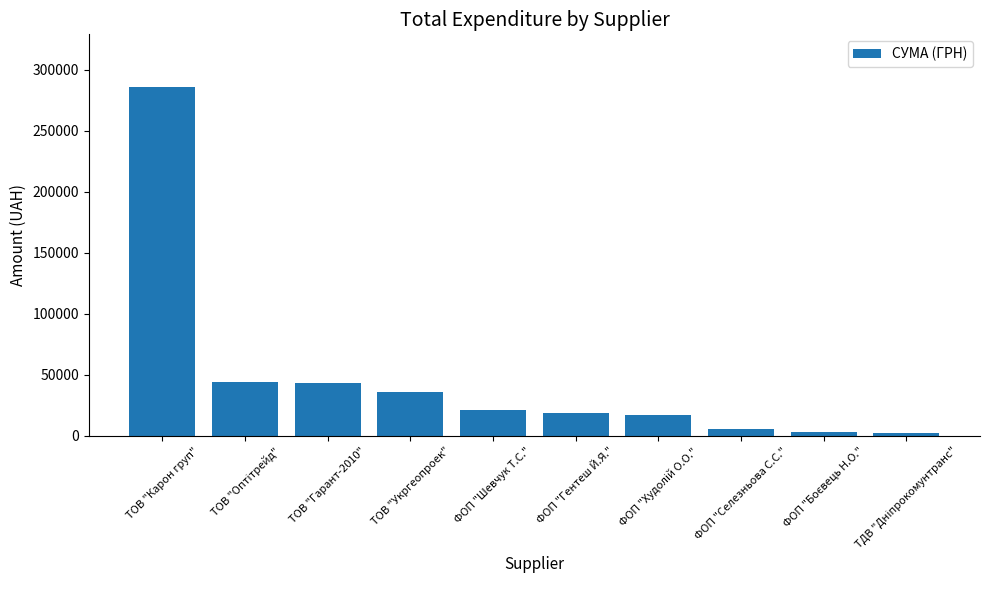

Is it true that the value at ТОВ "Карон груп" is 95797.6?

False